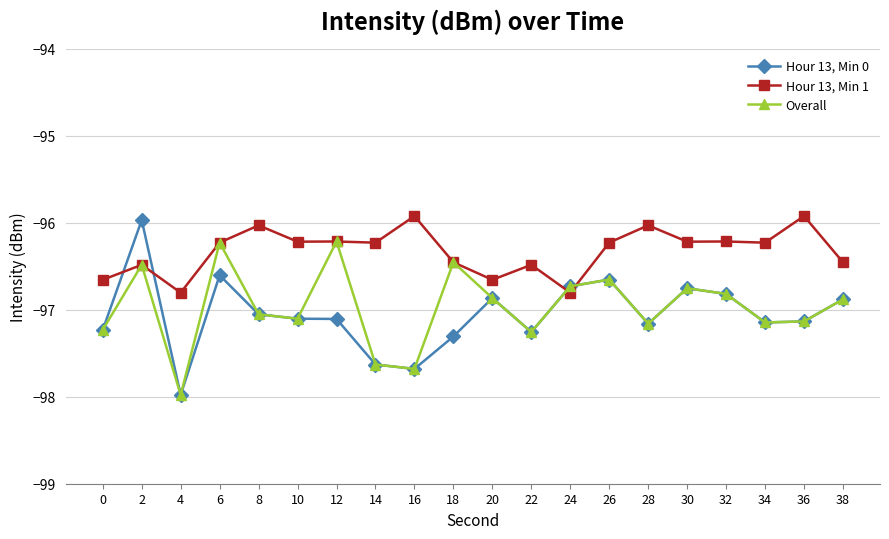

How many series are shown in this chart?

3